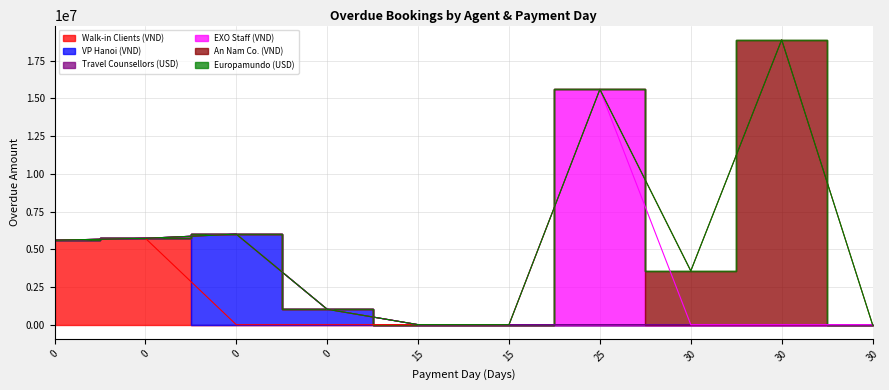

Which series has the largest total across all categories?

An Nam Co. (VND)